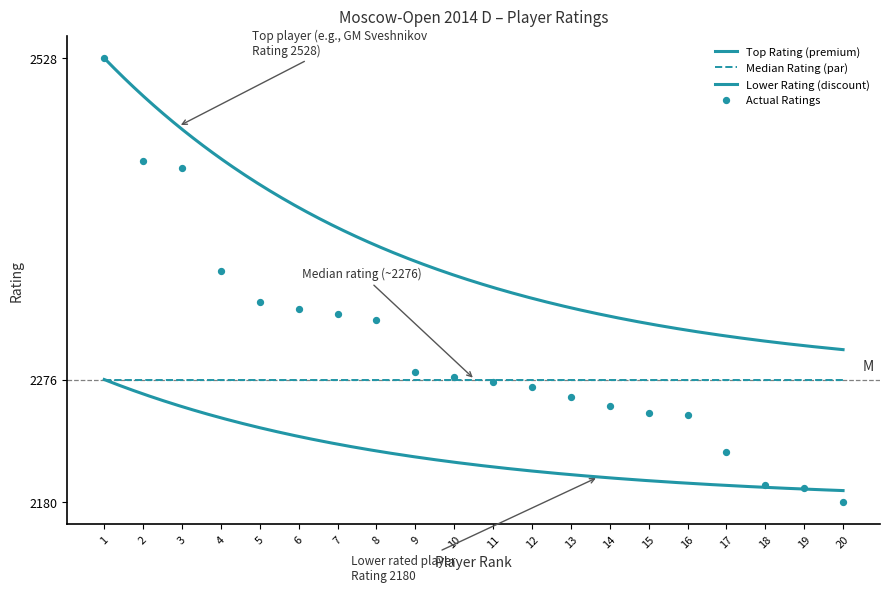

What is the ratio of the value at 13 to the value at 14?

1.0